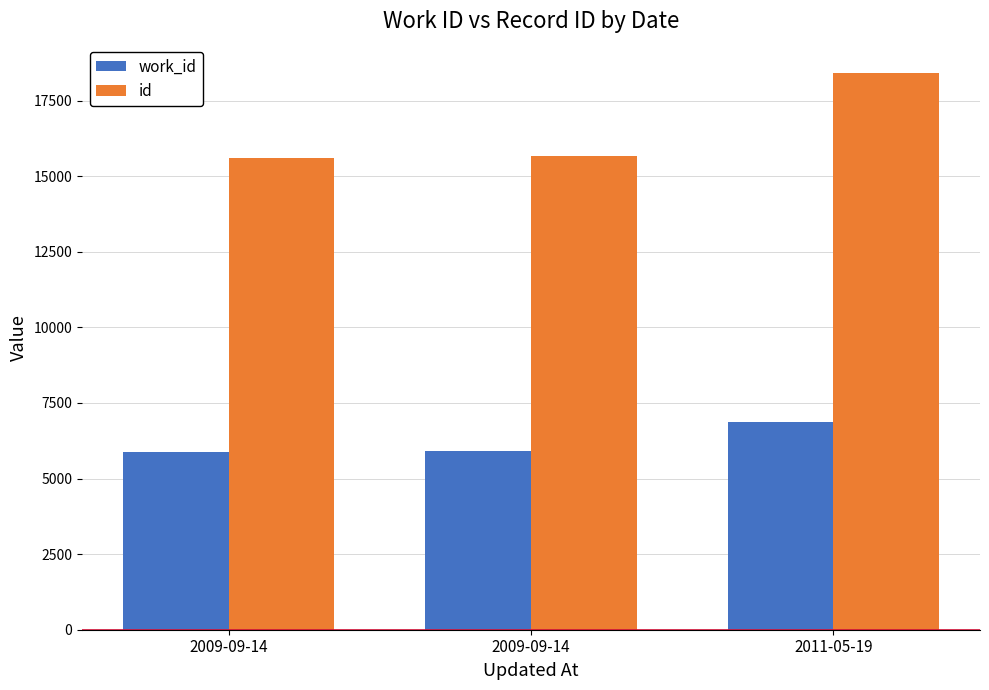

How many bars are there in total?

6